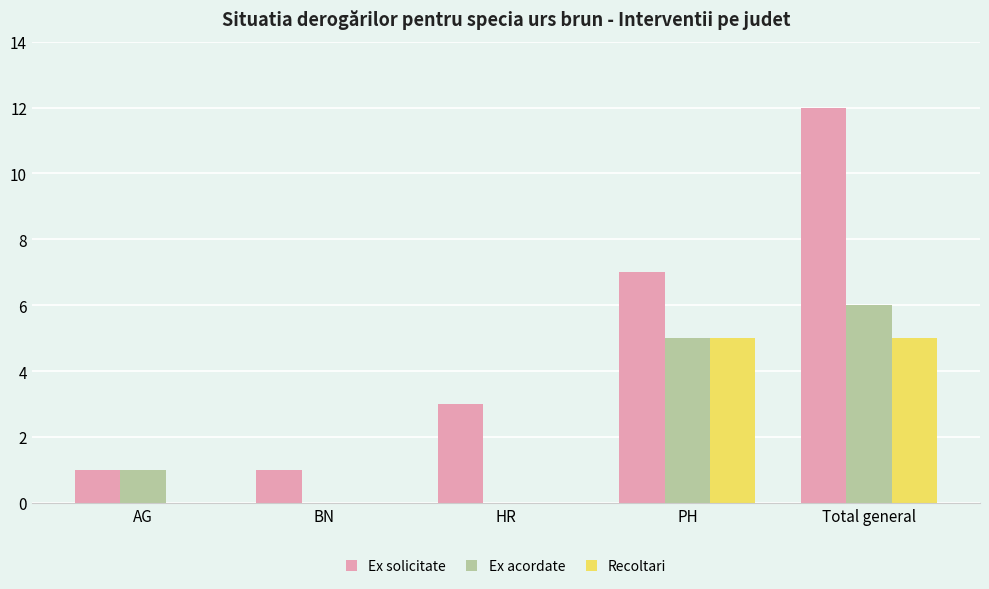

How many groups of bars are there?

5